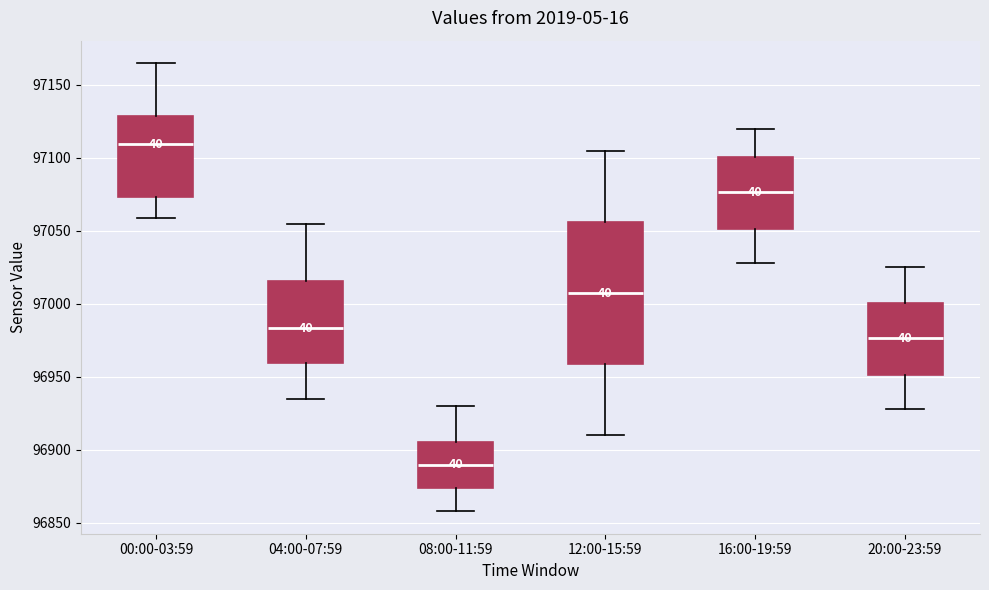

Reading left to right, read every box against the y-axis: the position of its median line, the range the box covers, and the ends of its whiskers. The values are not printed on the chart, so give them approximately, as read against the axis.

00:00-03:59: median 97110, box 97075 to 97130, whiskers 97060 to 97165
04:00-07:59: median 96985, box 96960 to 97015, whiskers 96935 to 97055
08:00-11:59: median 96890, box 96875 to 96905, whiskers 96860 to 96930
12:00-15:59: median 97010, box 96960 to 97055, whiskers 96910 to 97105
16:00-19:59: median 97075, box 97050 to 97100, whiskers 97030 to 97120
20:00-23:59: median 96975, box 96950 to 97000, whiskers 96930 to 97025